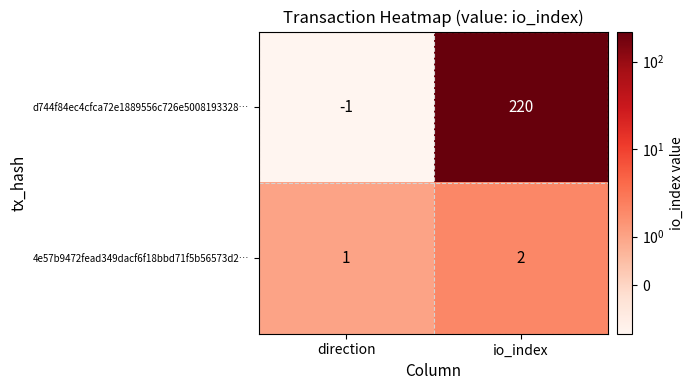

Which series has the largest total across all categories?

d744f84ec4cfca72e1889556c726e5008193328…